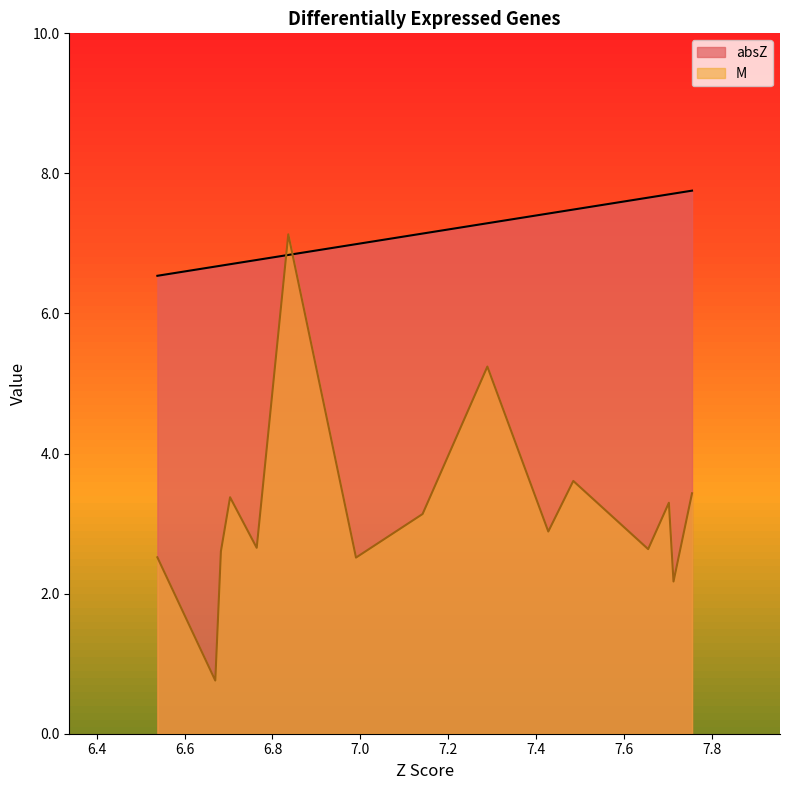

At how many categories does at least one series exceed 2?

15